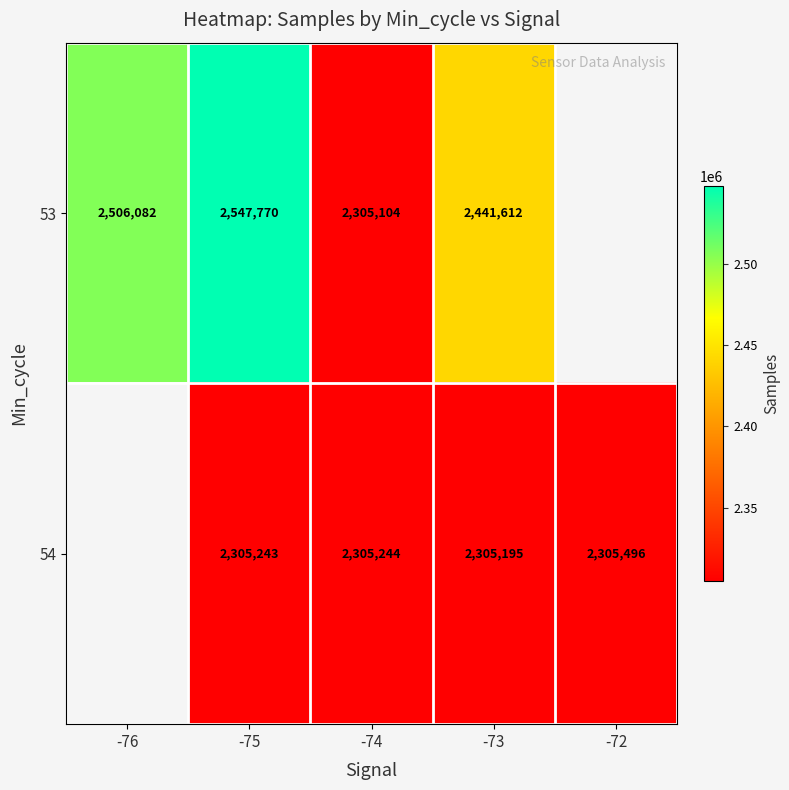

Is the value of 53 at -76 greater than the value of 54 at -75?

Yes